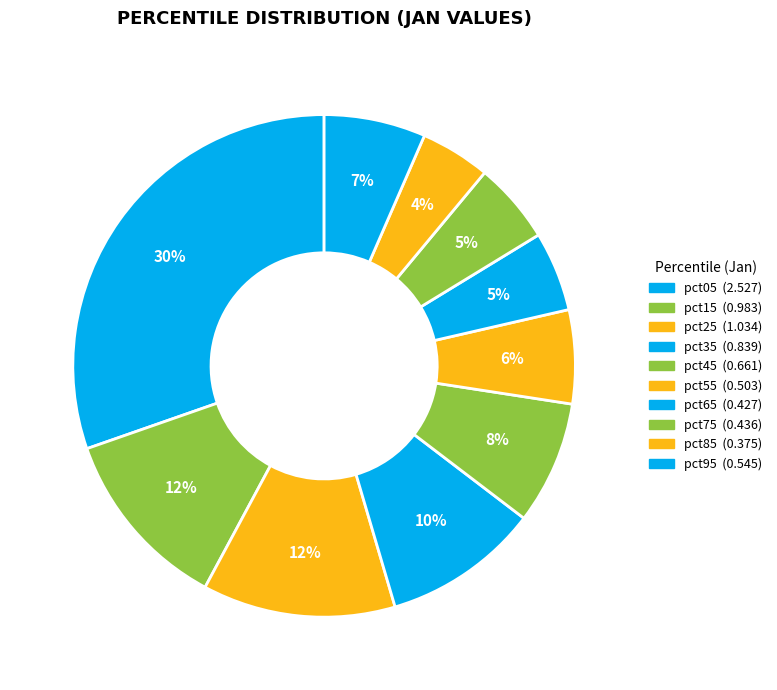

Which slice is the largest?

pct05